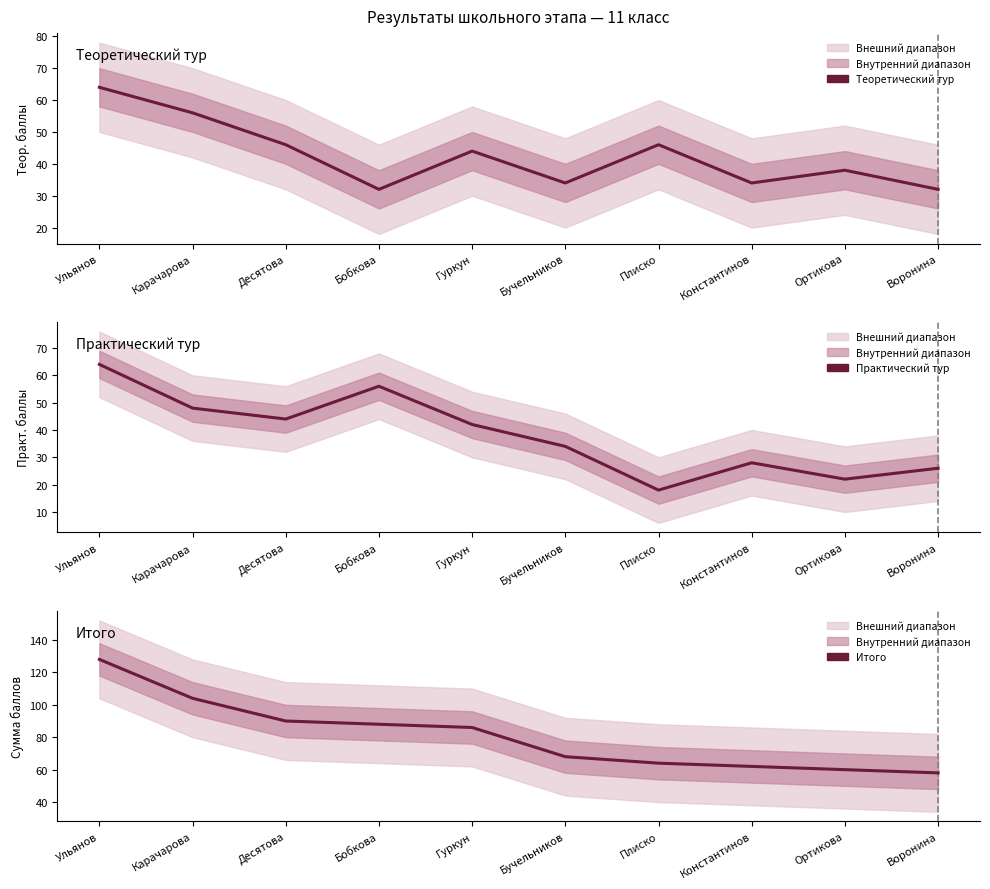

Between Ульянов and Гуркун, which series saw the biggest shift?

Итого